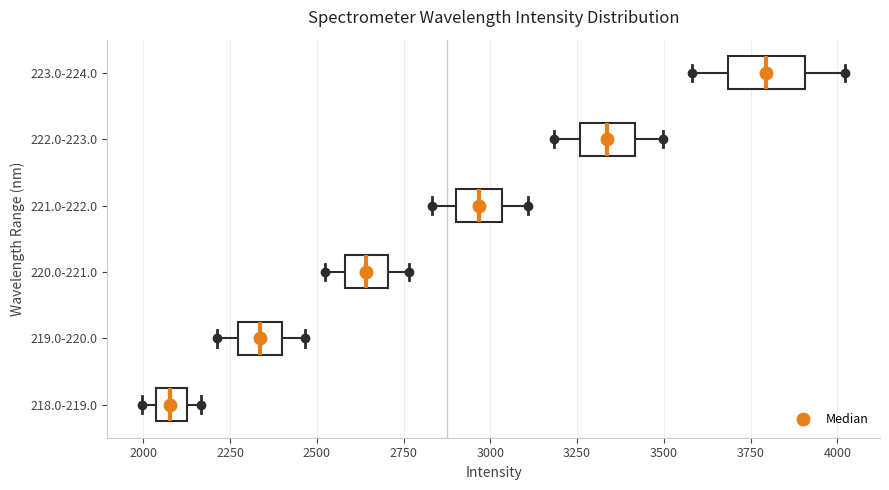

Reading bottom to top, read every box against the x-axis: the position of its median line, the range the box covers, and the ends of its whiskers. The values are not printed on the chart, so give them approximately, as read against the axis.

218.0-219.0: median 2100 (inside the box), box 2050 to 2100, whiskers 2000 to 2150
219.0-220.0: median 2350, box 2250 to 2400, whiskers 2200 to 2450
220.0-221.0: median 2650, box 2600 to 2700, whiskers 2500 to 2750
221.0-222.0: median 2950, box 2900 to 3050, whiskers 2850 to 3100
222.0-223.0: median 3350, box 3250 to 3400, whiskers 3200 to 3500
223.0-224.0: median 3800, box 3700 to 3900, whiskers 3600 to 4000